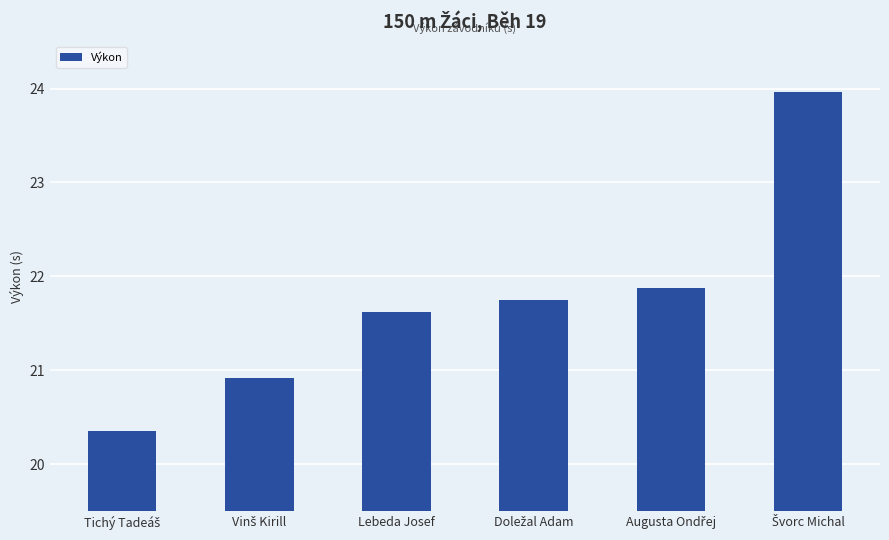

What is the sum of all values?

130.5